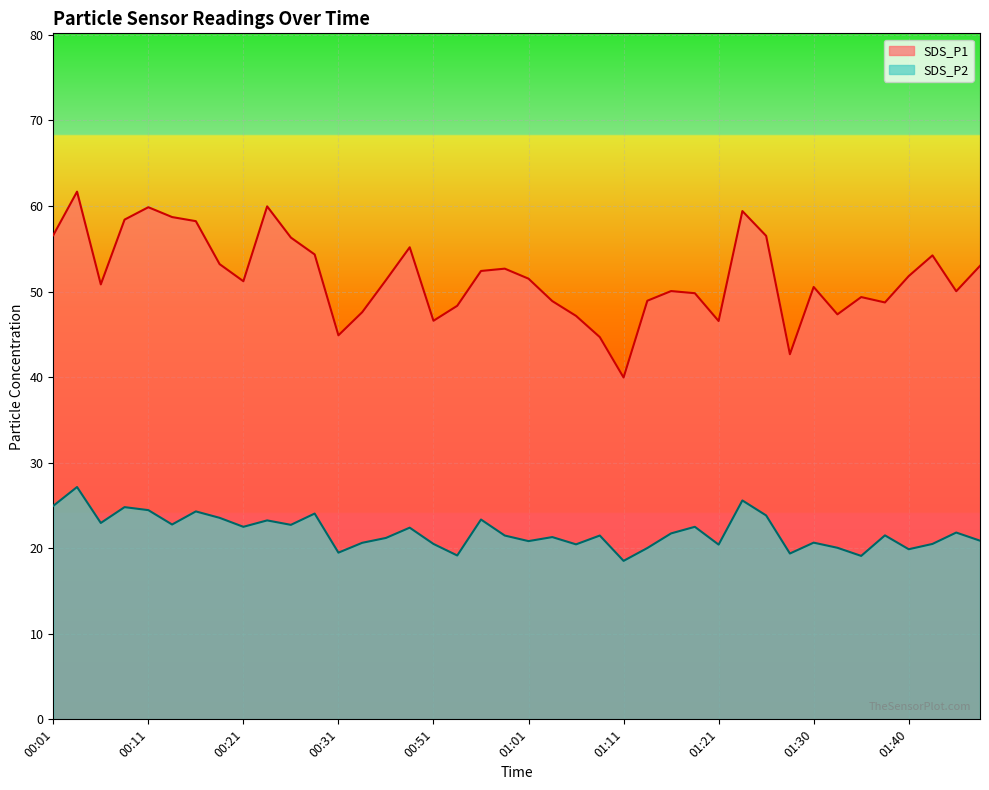

Reading left to right, transcribe all the data shown in this chart.

SDS_P1: 56.6	61.7	50.8	58.4	59.9	58.7	58.2	53.2	51.2	60.0	56.3	54.3	44.9	47.6	51.3	55.2	46.6	48.3	52.4	52.7	51.5	48.9	47.1	44.7	40.0	48.9	50.0	49.8	46.5	59.4	56.5	42.7	50.5	47.3	49.4	48.7	51.8	54.2	50.0	53.0
SDS_P2: 24.9	27.1	22.9	24.8	24.4	22.8	24.3	23.6	22.5	23.2	22.7	24.1	19.5	20.6	21.2	22.4	20.5	19.1	23.4	21.5	20.8	21.3	20.4	21.5	18.5	20.0	21.7	22.5	20.4	25.6	23.8	19.4	20.6	20.1	19.1	21.5	19.9	20.5	21.8	20.9